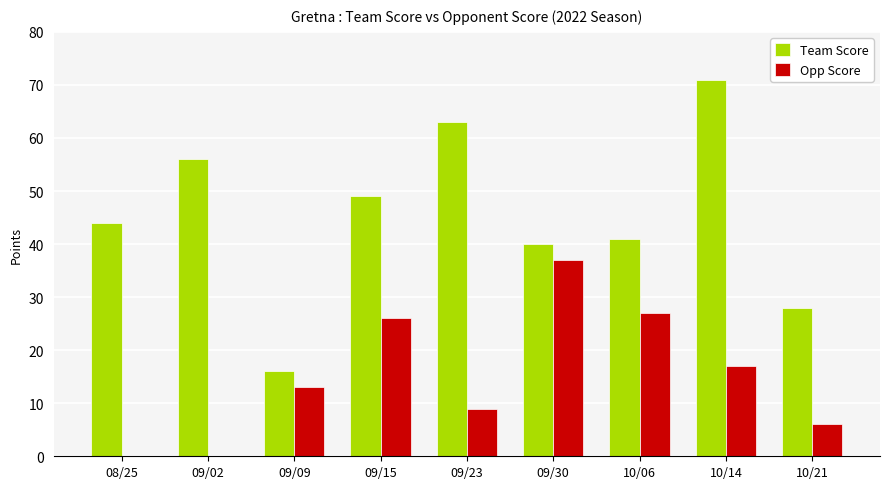

Reading left to right, what are all the values shown in this chart?

Team Score: 08/25=44	09/02=56	09/09=16	09/15=49	09/23=63	09/30=40	10/06=41	10/14=71	10/21=28
Opp Score: 08/25=0	09/02=0	09/09=13	09/15=26	09/23=9	09/30=37	10/06=27	10/14=17	10/21=6